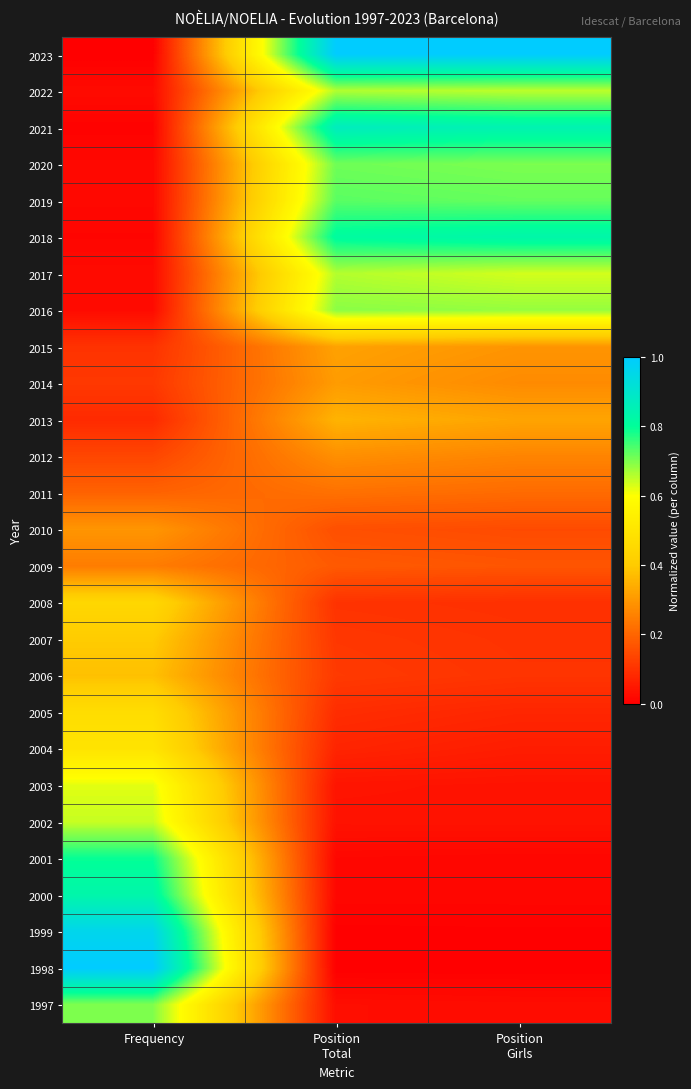

What is the total value across all series at Position
Girls?

8.3